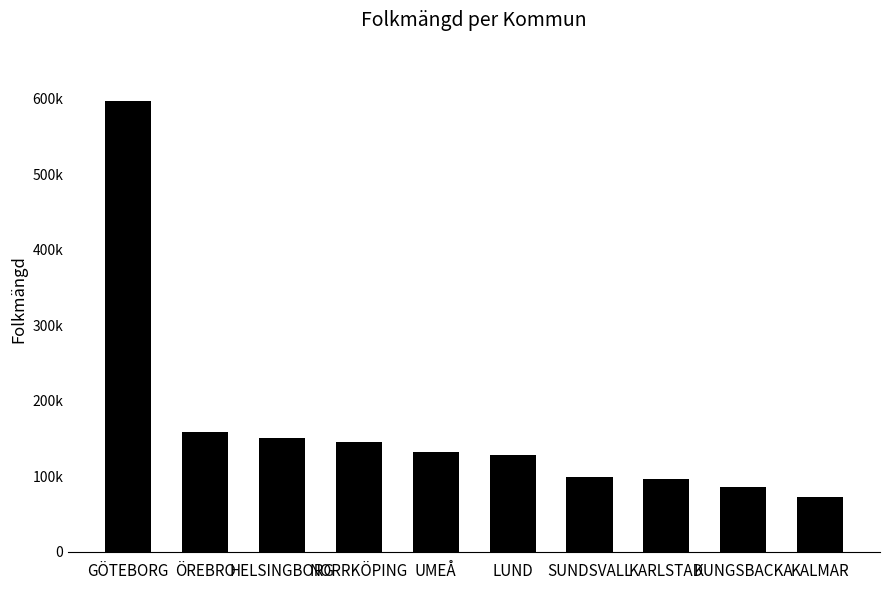

What is the sum of all values?

1665258